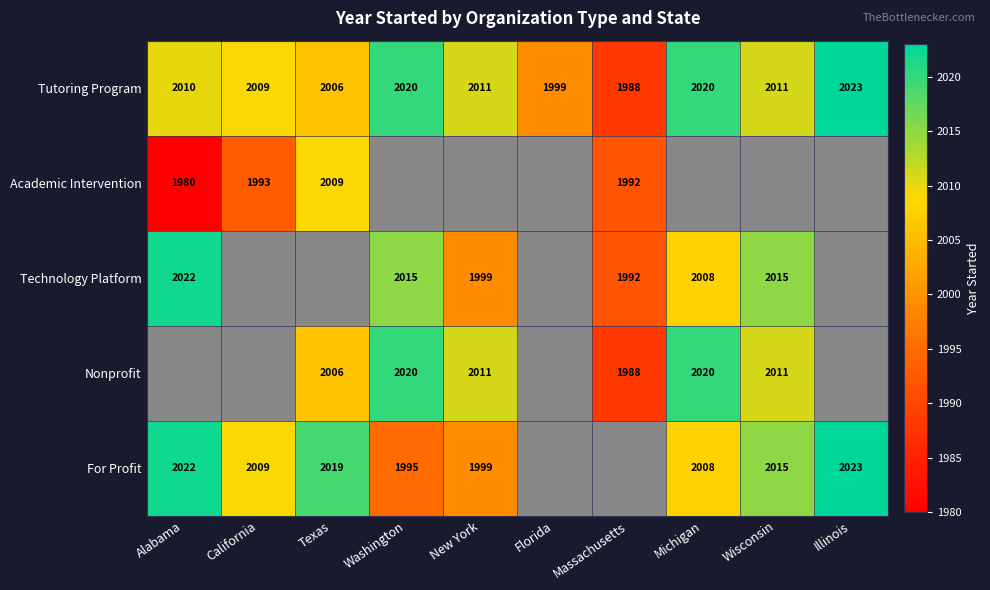

Is it true that For Profit equals 3498 at Wisconsin?

False